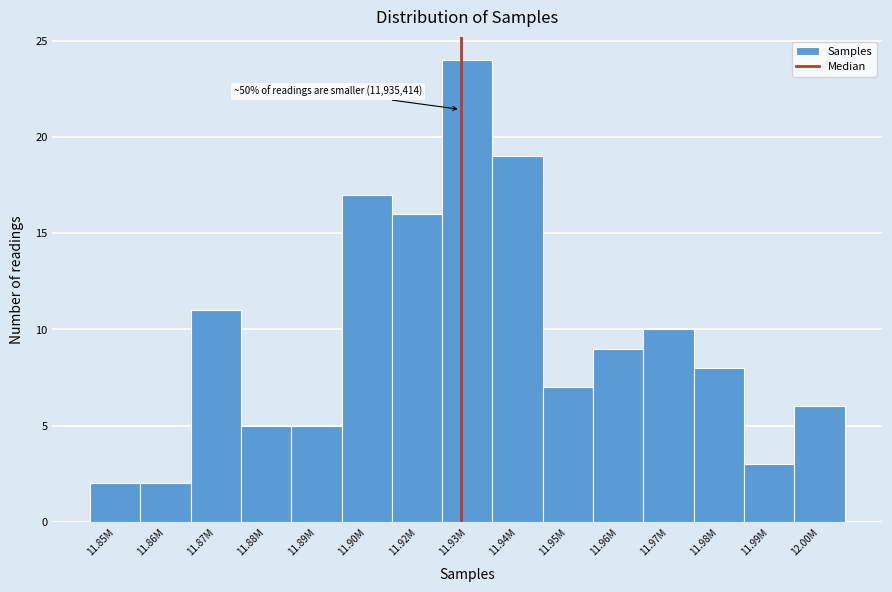

Reading left to right, what are all the values shown in this chart?

2	2	11	5	5	17	16	24	19	7	9	10	8	3	6